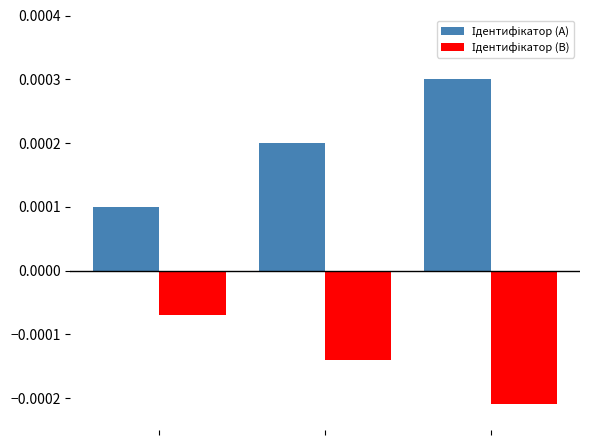

At how many categories does at least one series exceed 0?

3